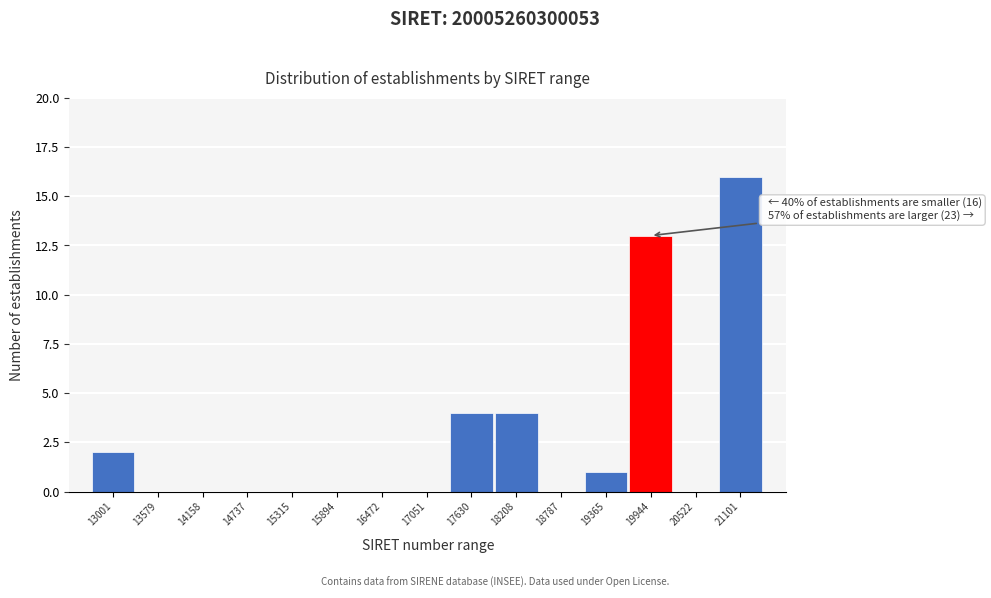

Reading right to left, extract all data points from this chart.

21101=16	20522=0	19944=13	19365=1	18787=0	18208=4	17630=4	17051=0	16472=0	15894=0	15315=0	14737=0	14158=0	13579=0	13001=2